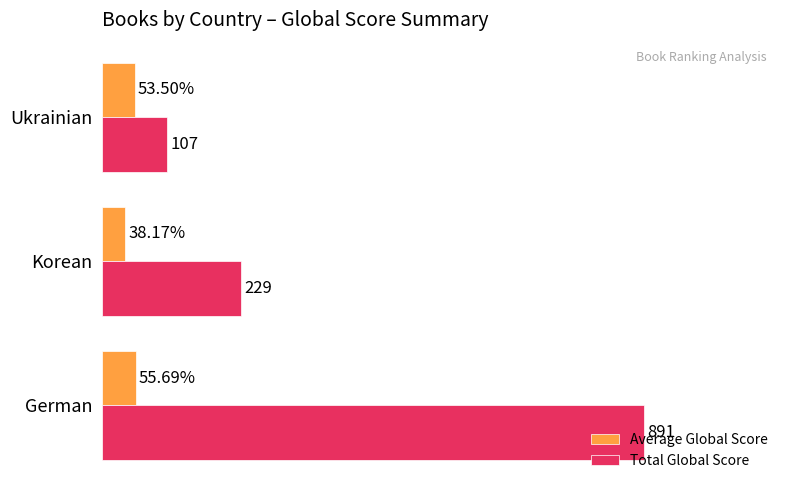

Which category has the lowest value in the Average Global Score series?

Korean